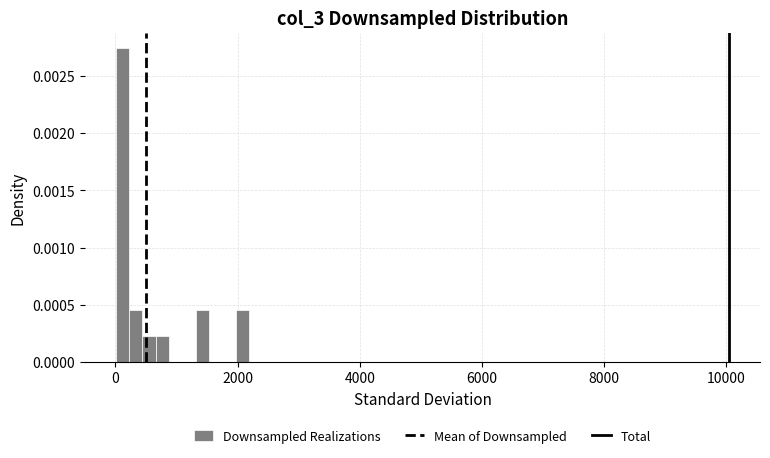

Read against the x-axis, roughly where is the centre of the tallest bar?

200